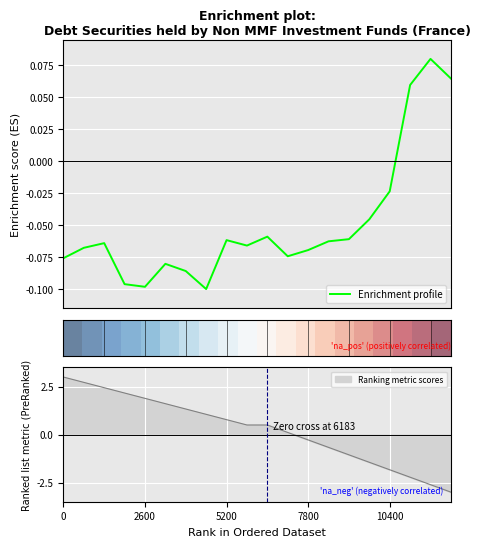

What is the sum of all Enrichment profile values?

-1.0